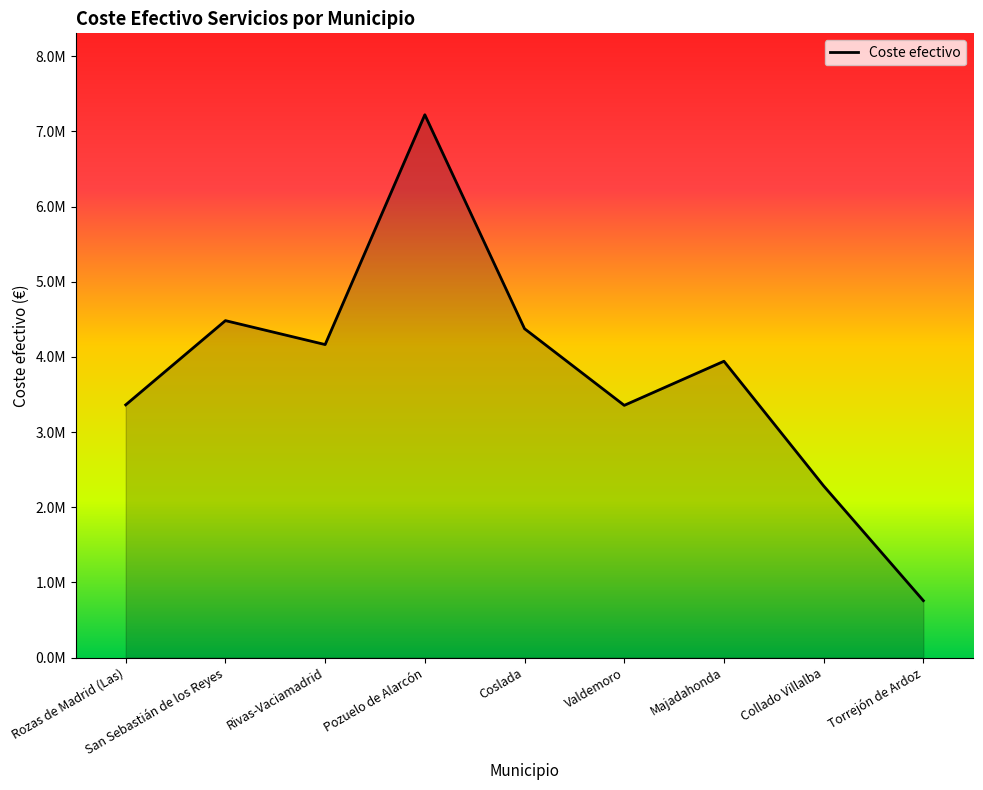

Is this an area chart (filled region under the line)?

Yes